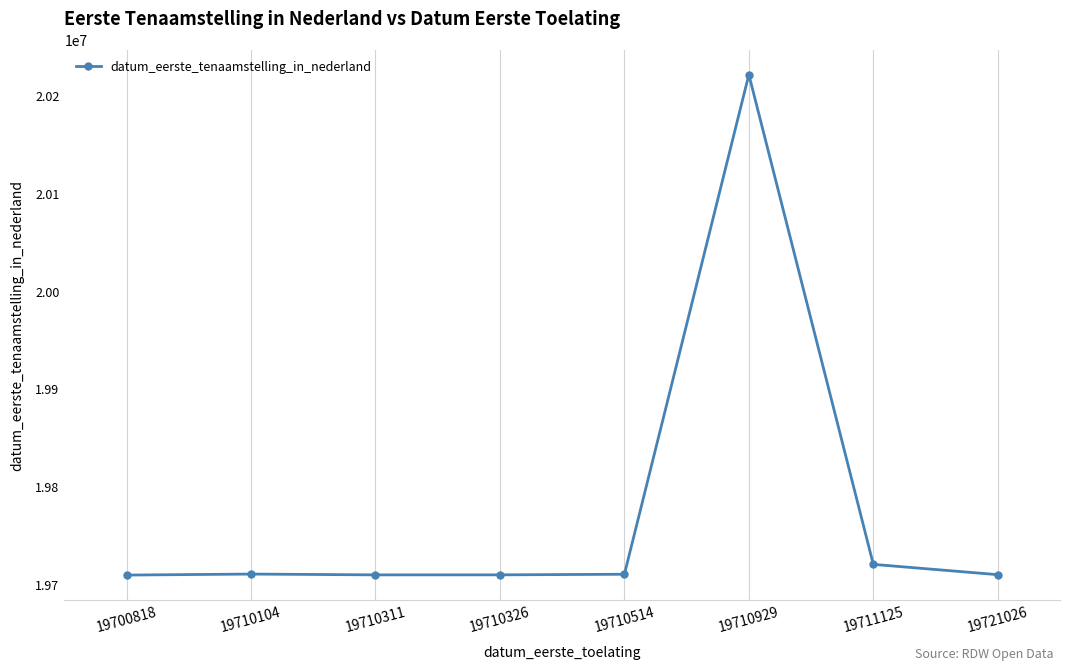

What is the greatest value displayed?

20221104